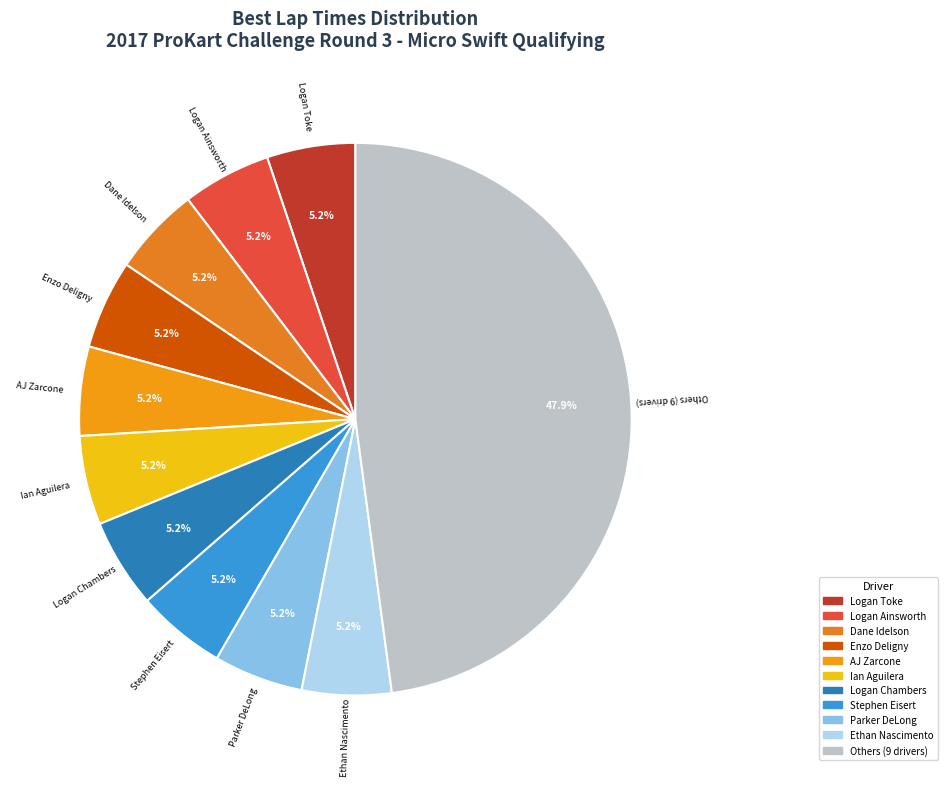

Does Parker DeLong represent more than half of the total?

No